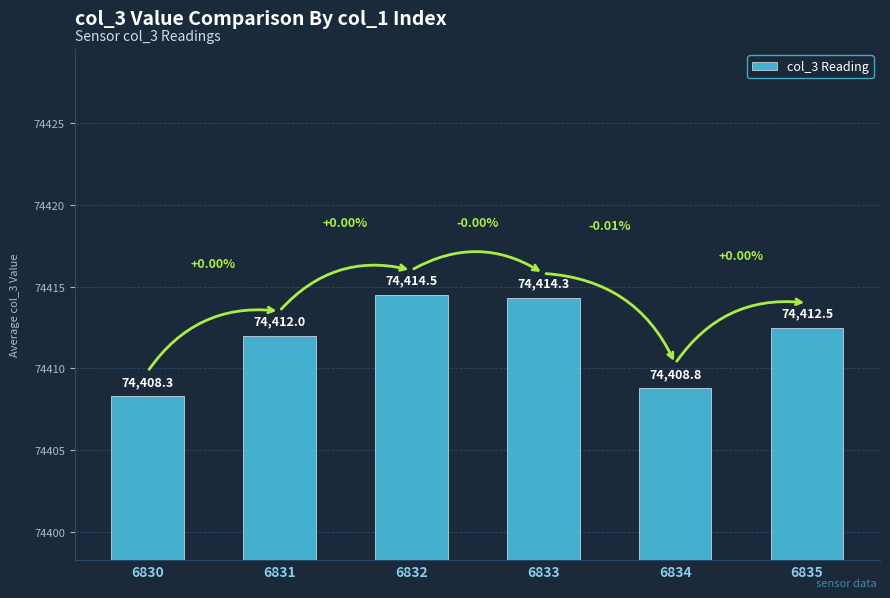

Which has a higher value, 6834 or 6831?

6831